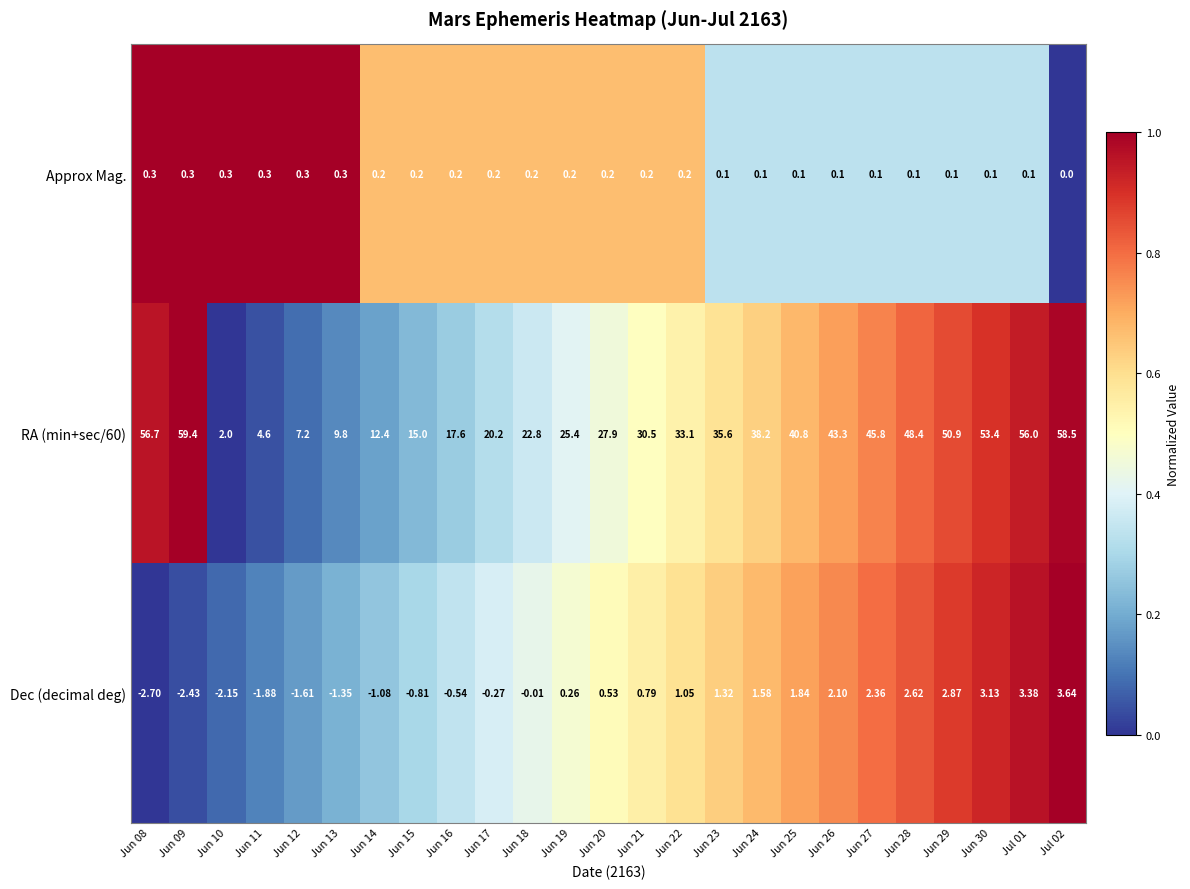

Is the value of RA (min+sec/60) at Jun 26 greater than the value of Approx Mag. at Jun 25?

Yes